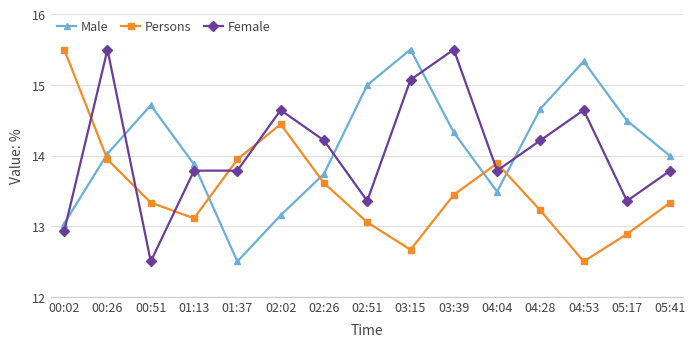

At 00:51, list the series in order from largest to smallest.

Male, Persons, Female